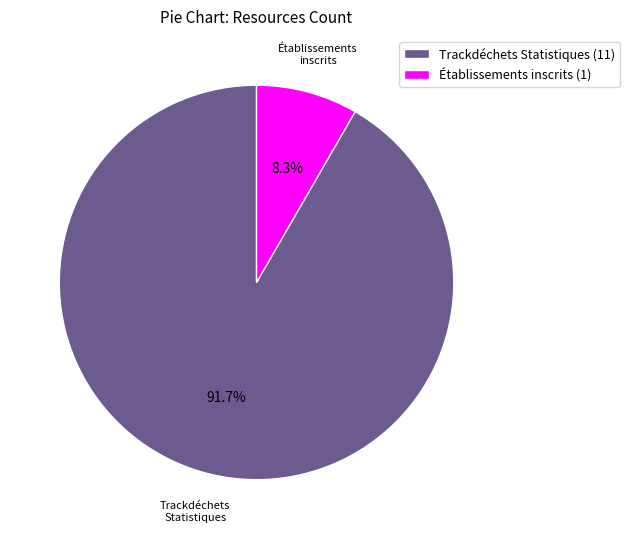

Rank the categories by value from lowest to highest.

Établissements inscrits (1), Trackdéchets Statistiques (11)